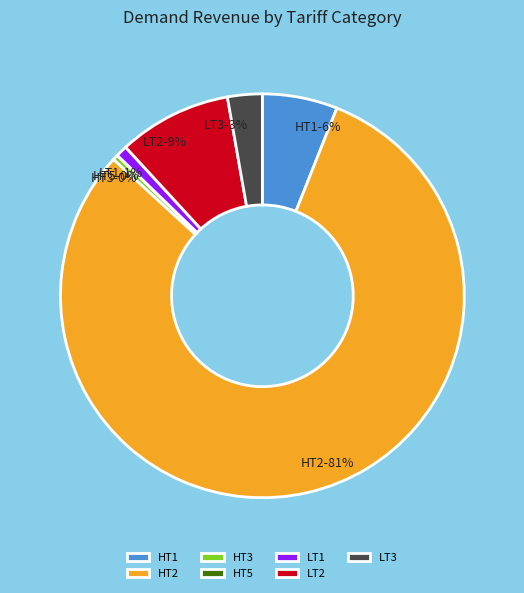

To the nearest percent, what is the difference between the largest and smallest slice percentages?

81%